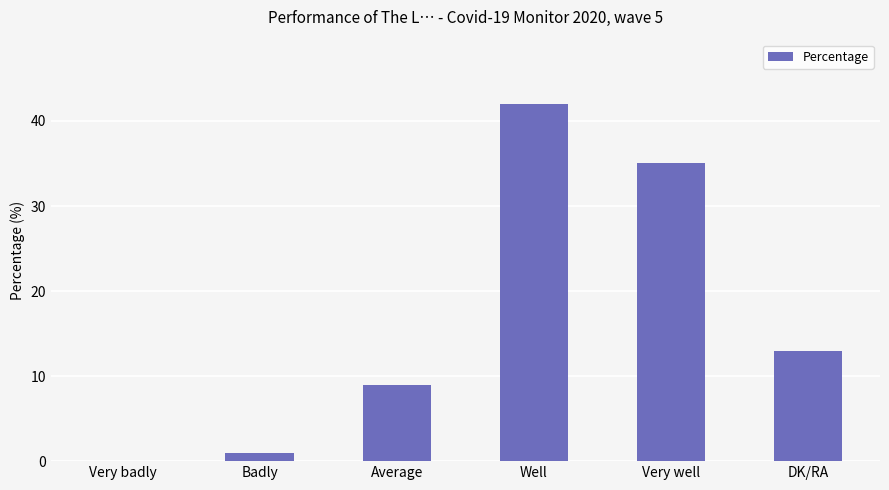

What is the maximum value shown in the chart?

42